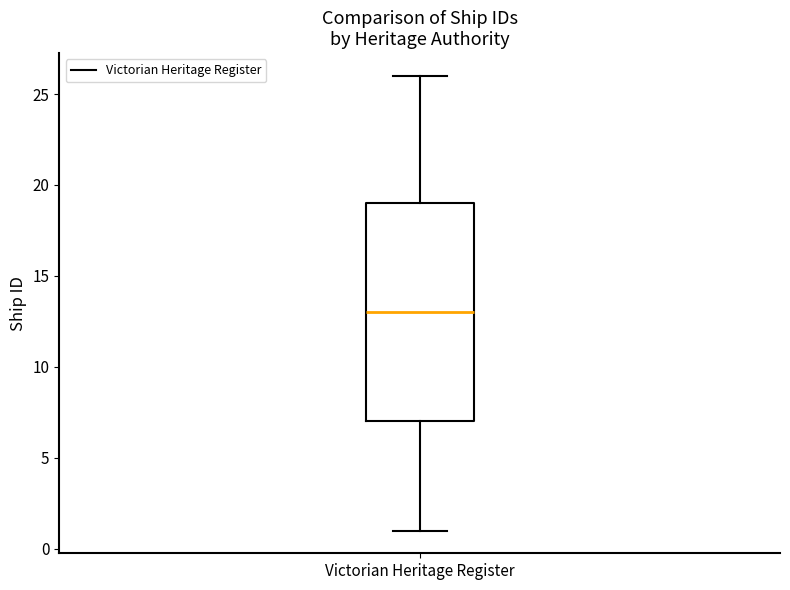

Transcribe this box plot: give where the median line is, the range the box spans, and where the two whiskers end, as read against the y-axis. The values are not printed on the chart, so give them approximately, as read against the axis.

median 13, box 7 to 19, whiskers 1 to 26